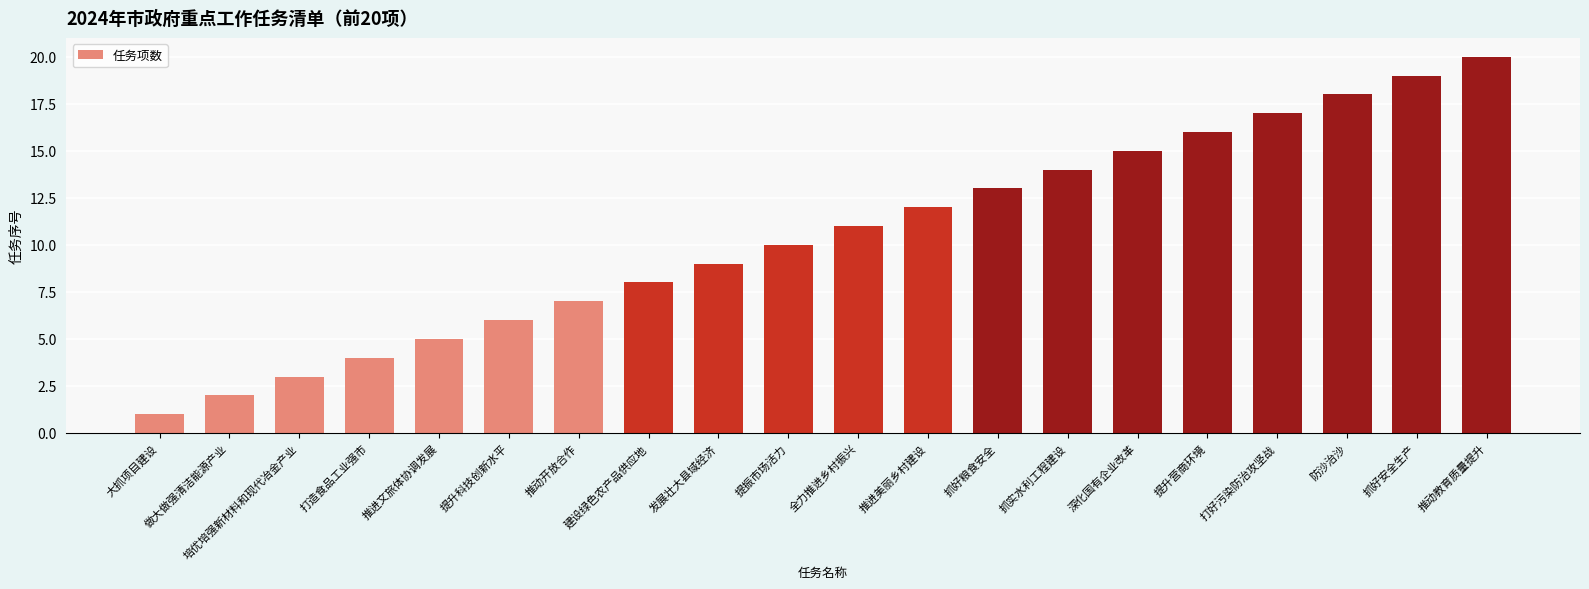

List the labels in order of value, largest first.

推动教育质量提升, 抓好安全生产, 防沙治沙, 打好污染防治攻坚战, 提升营商环境, 深化国有企业改革, 抓实水利工程建设, 抓好粮食安全, 推进美丽乡村建设, 全力推进乡村振兴, 提振市场活力, 发展壮大县域经济, 建设绿色农产品供应地, 推动开放合作, 提升科技创新水平, 推进文旅体协调发展, 打造食品工业强市, 培优培强新材料和现代冶金产业, 做大做强清洁能源产业, 大抓项目建设